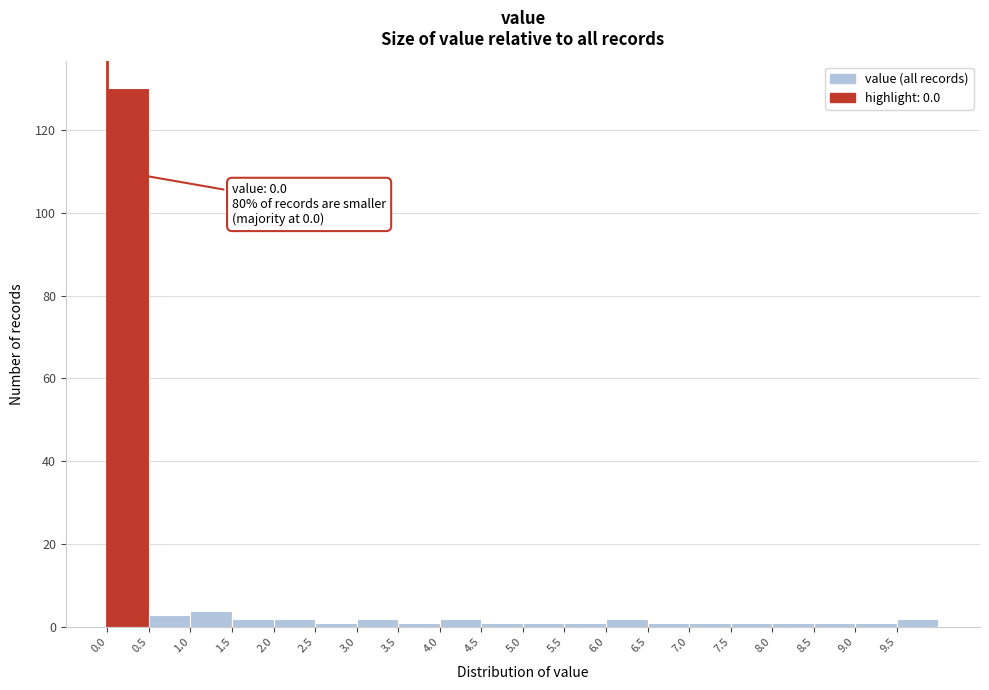

Which range on the x-axis has the tallest bar?

0.0 to 0.5